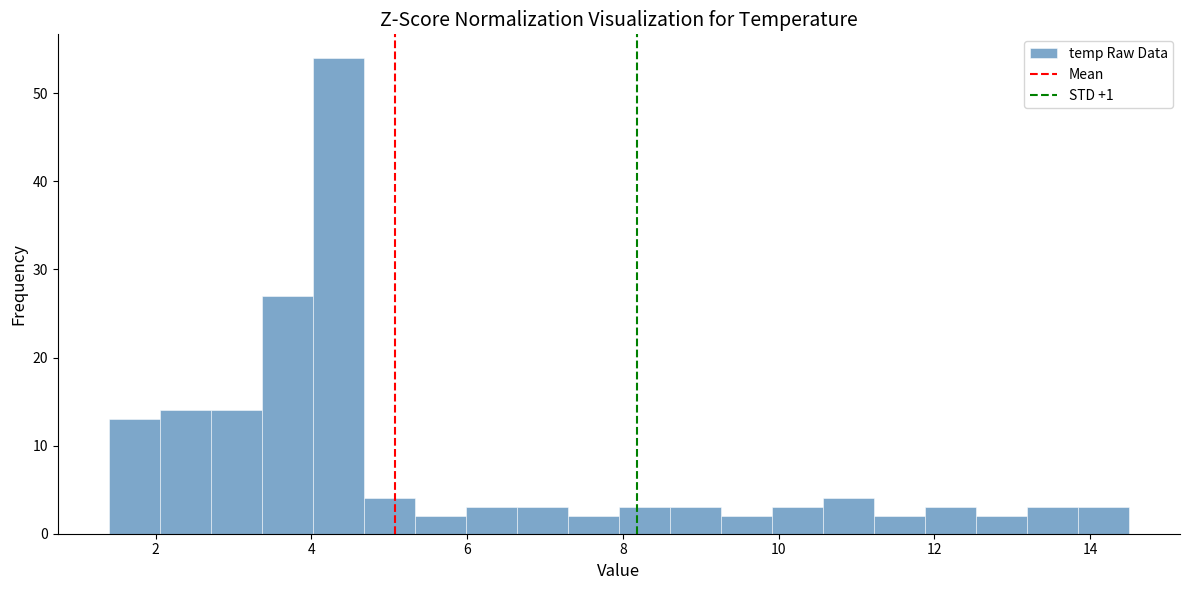

Read against the x-axis, roughly where is the centre of the tallest bar?

4.4